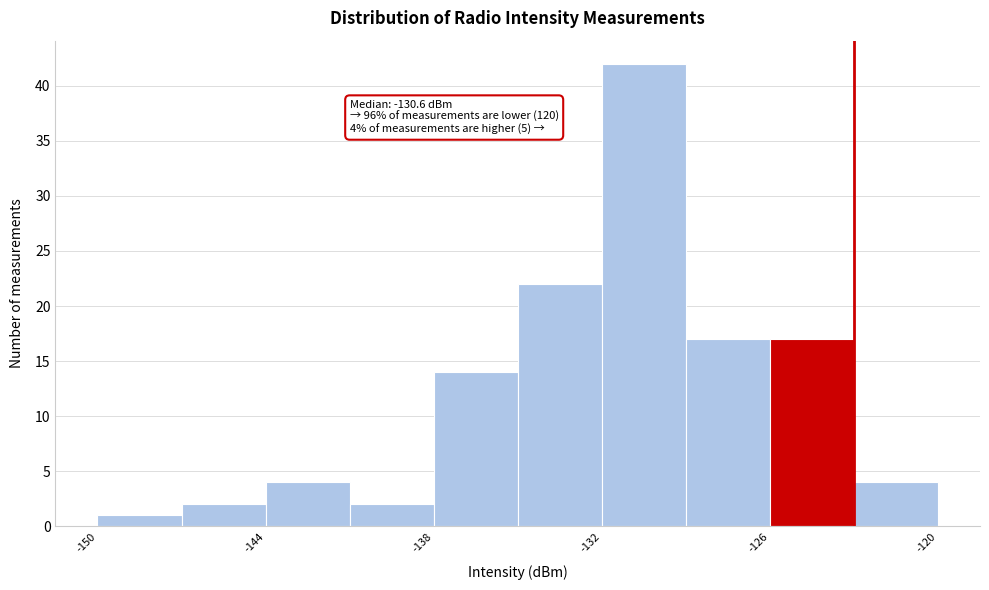

Read against the x-axis, roughly where is the centre of the tallest bar?

-130